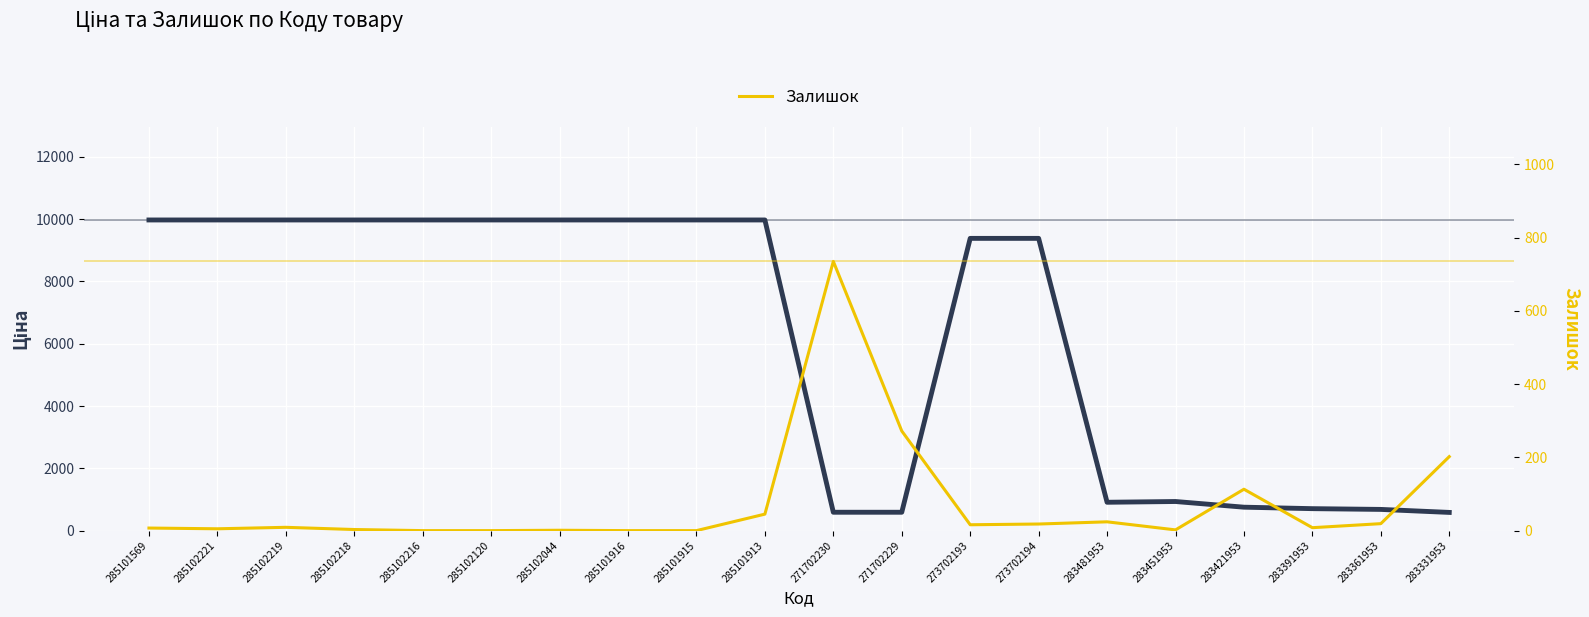

Which series has the largest total across all categories?

Ціна